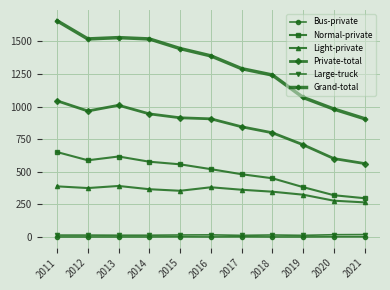

True or false: Grand-total and Light-private cross at least once.

False